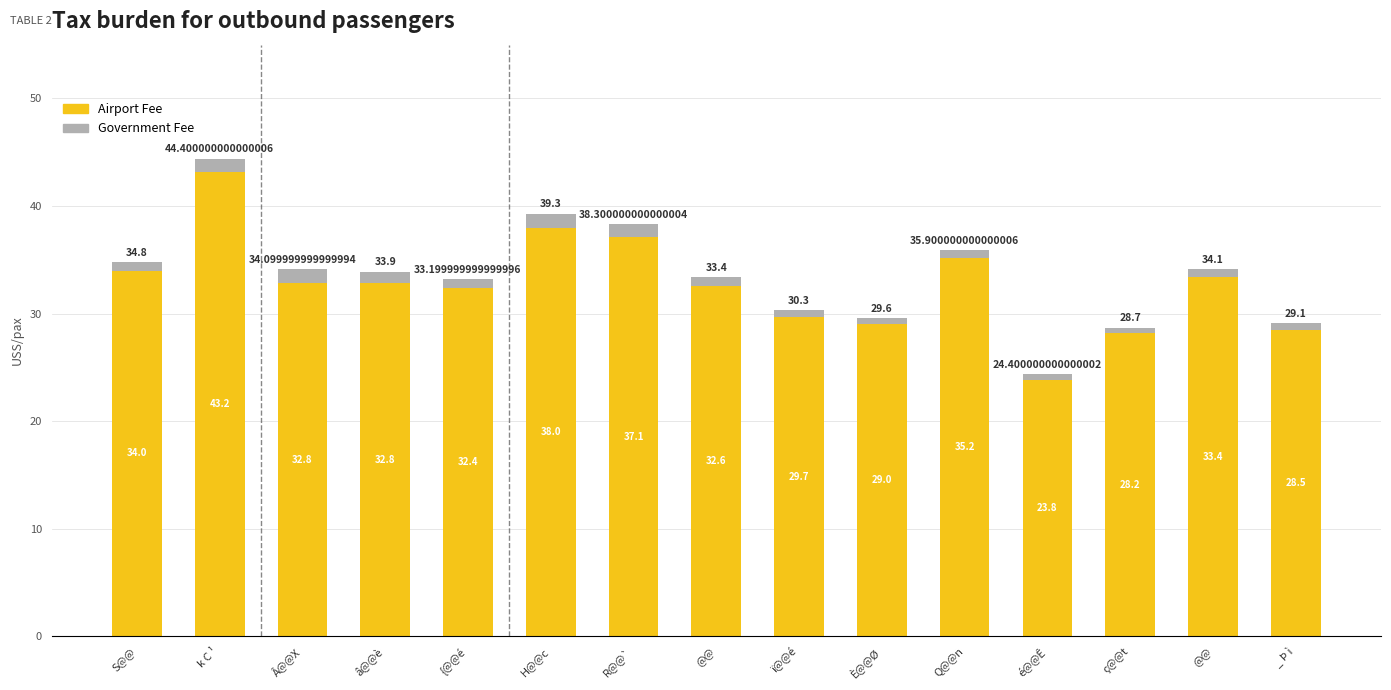

Does the chart contain any negative values?

No